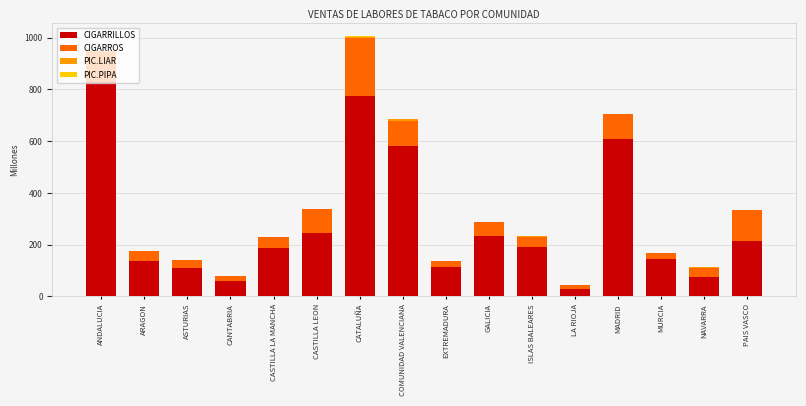

What is the sum of all CIGARRILLOS values?

4530.8